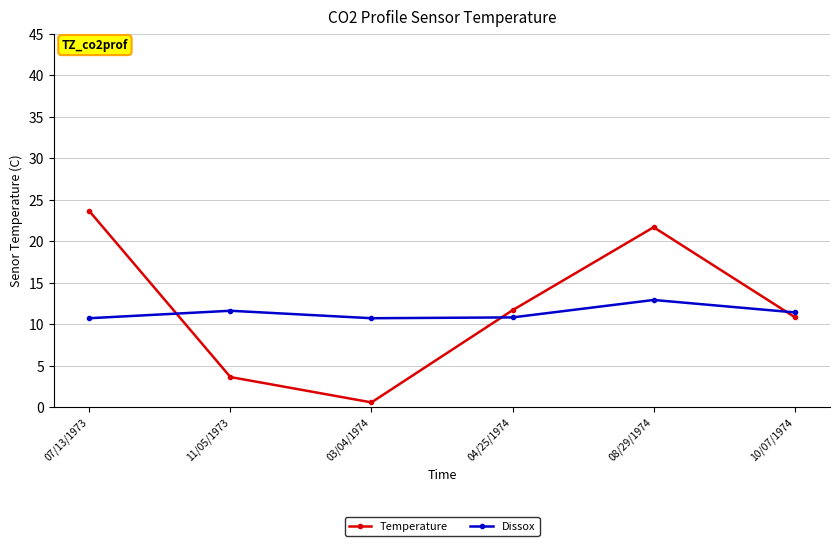

At how many categories does at least one series exceed 21?

2